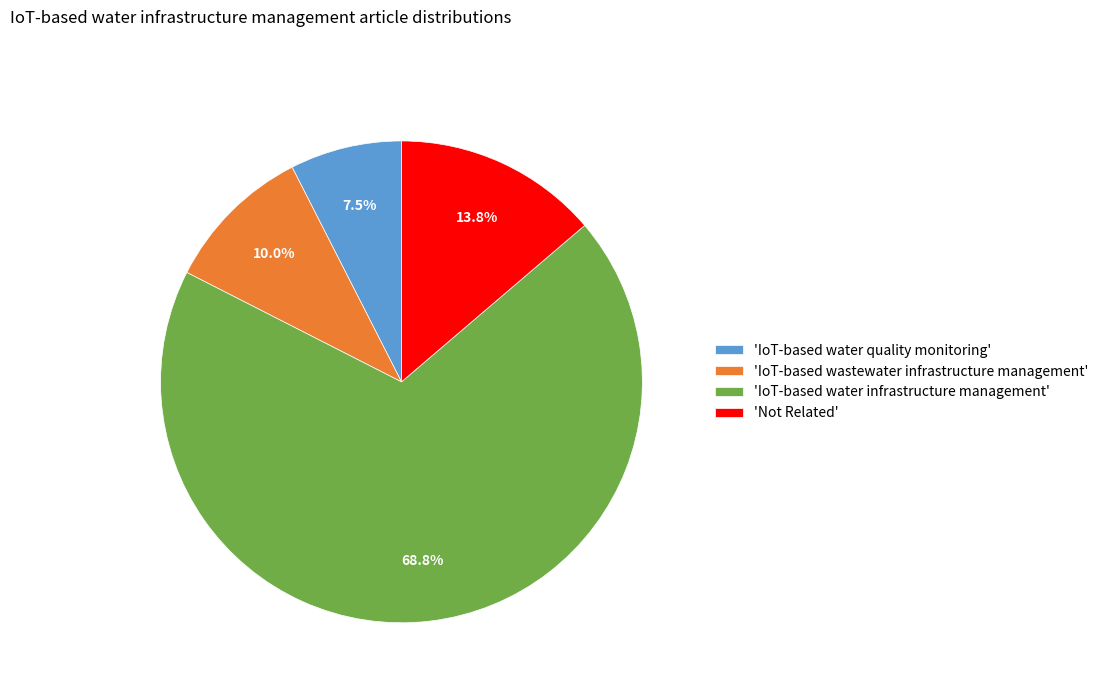

What is the ratio of the value at 'IoT-based water quality monitoring' to the value at 'Not Related'?

0.5